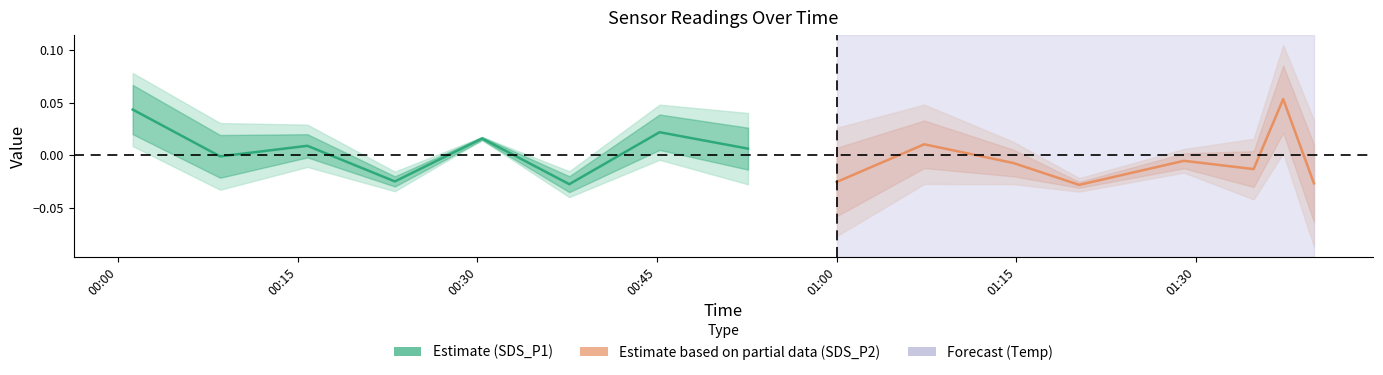

True or false: SDS_P1 has more than 0 points higher than both neighbors.

True